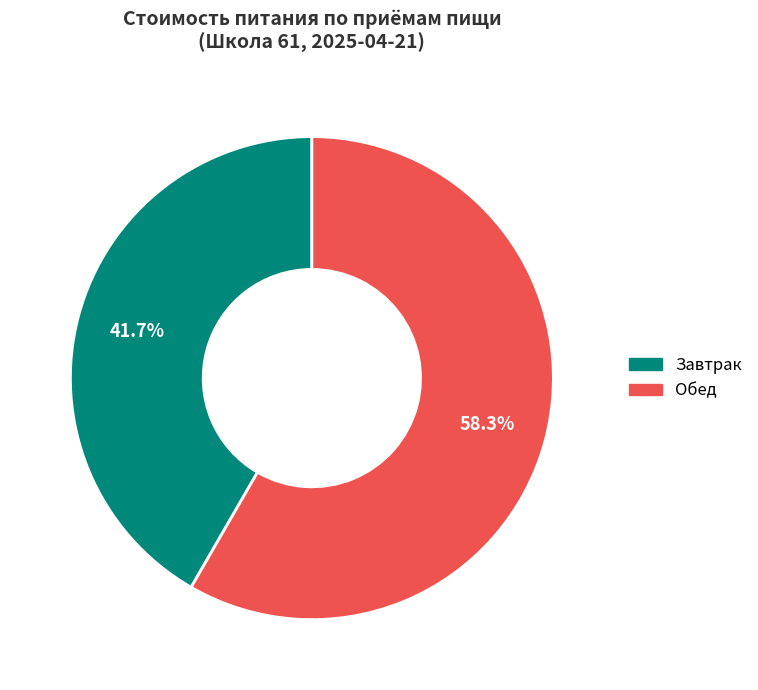

How much of the chart is everything except Обед?

41.7%